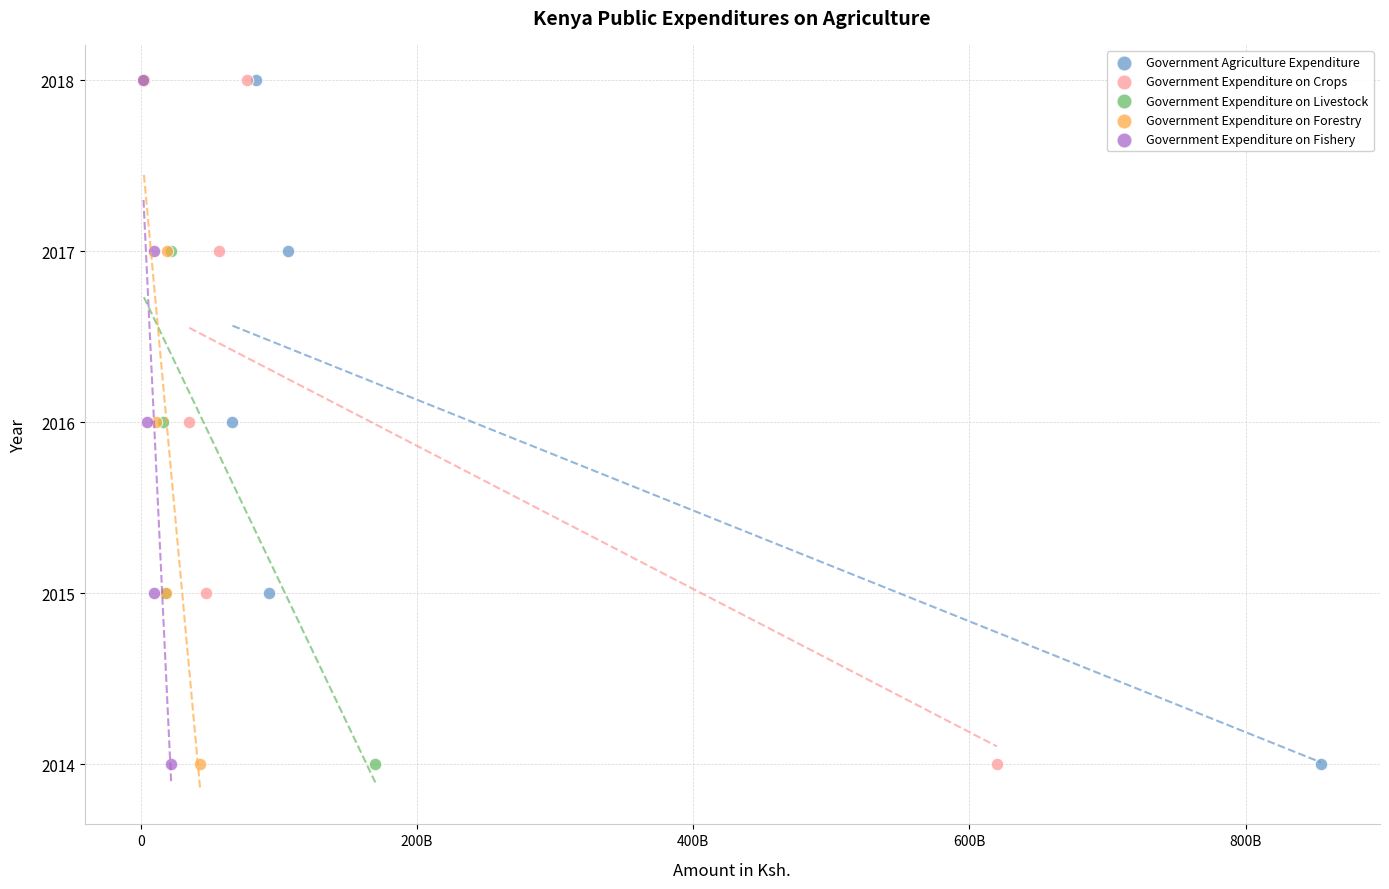

What are all the series names shown in the legend?

Government Agriculture Expenditure, Government Expenditure on Crops, Government Expenditure on Livestock, Government Expenditure on Forestry, Government Expenditure on Fishery